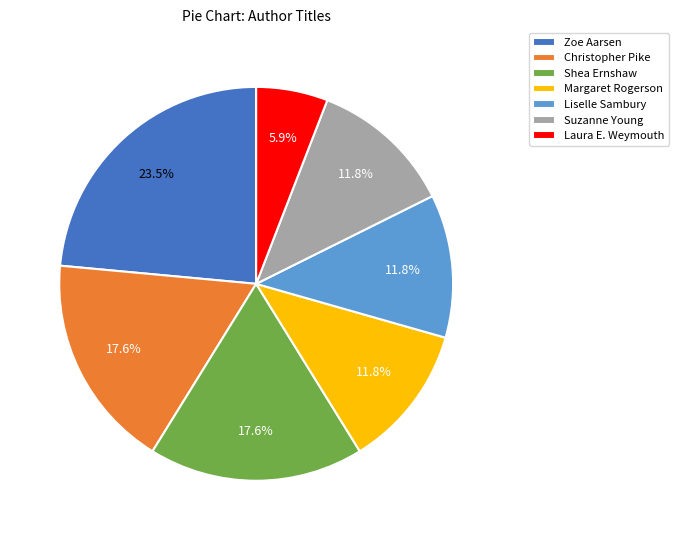

Is Laura E. Weymouth the majority of the pie?

No